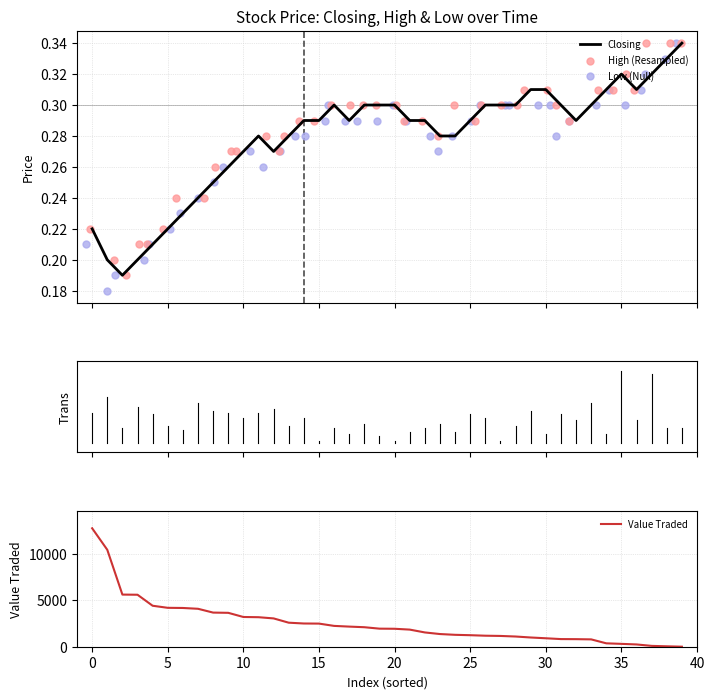

Which series contains the highest Y value?

Closing